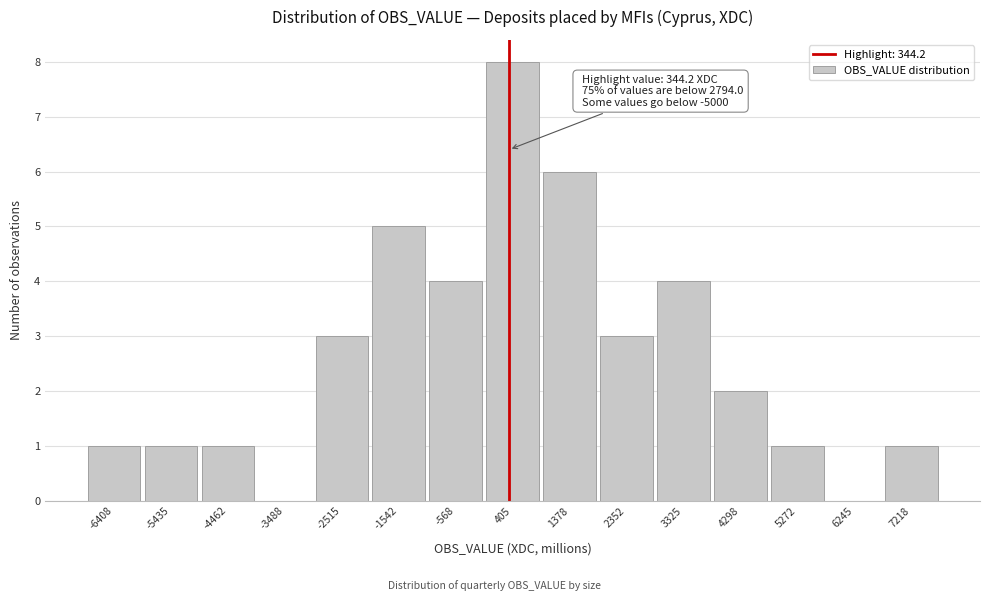

Over which range of the x-axis is the bar tallest?

-100 to 900